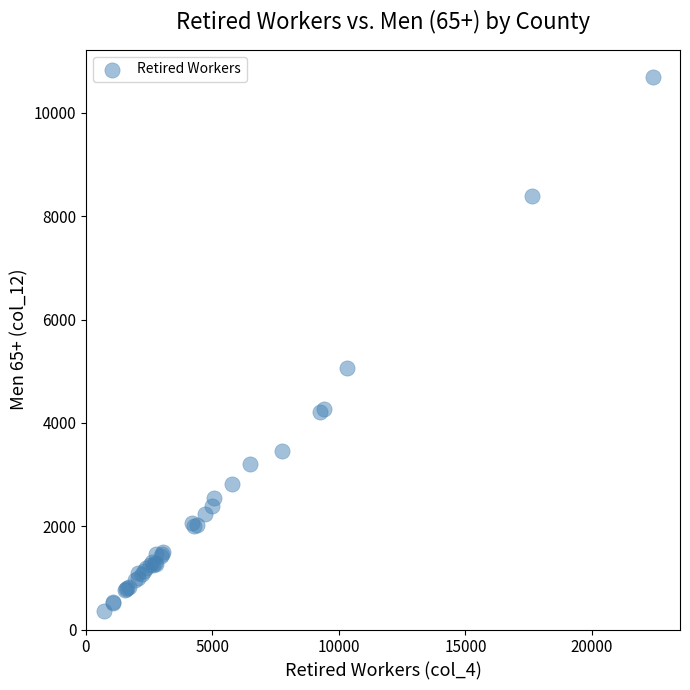

What Y value in the scatter plot is closest to 5525?

5070